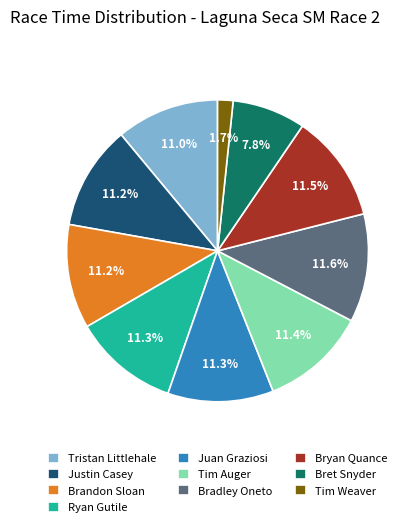

Which slice is the smallest?

Tim Weaver